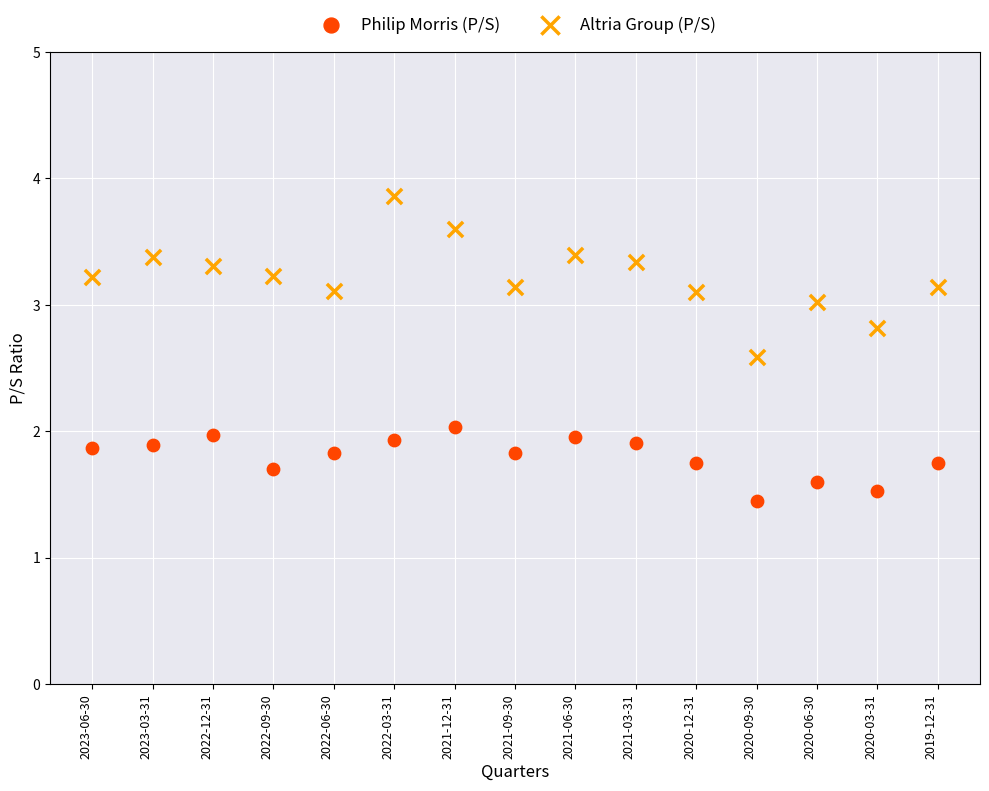

Which series has the largest Y range (max minus min)?

Altria Group (P/S)